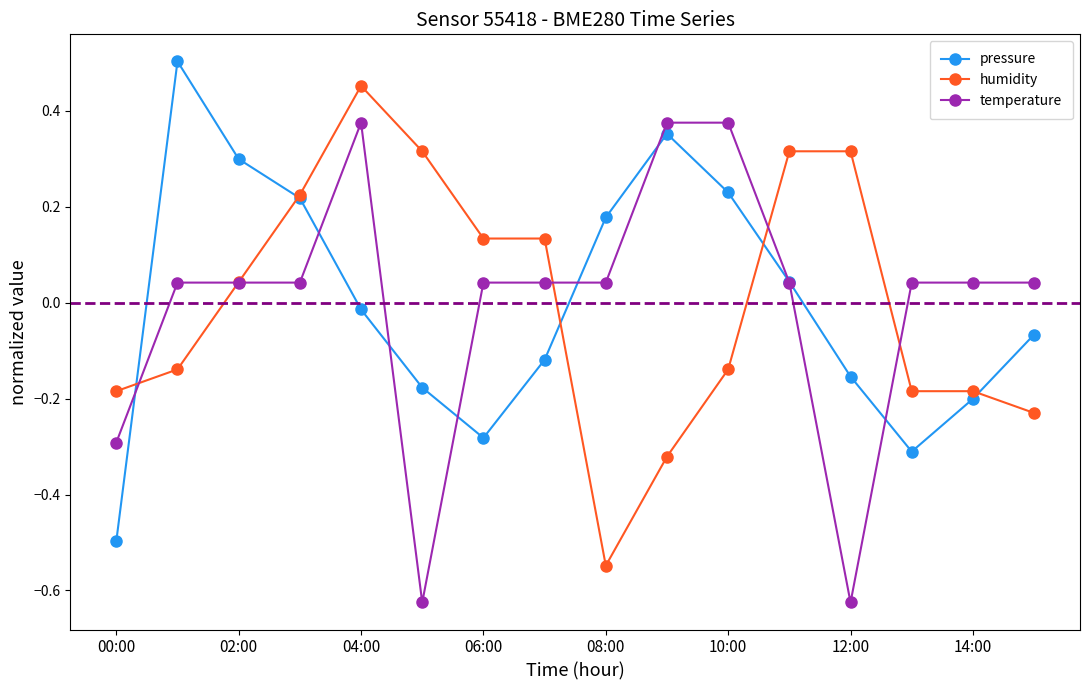

List the series in order of their peak value, highest first.

pressure, humidity, temperature